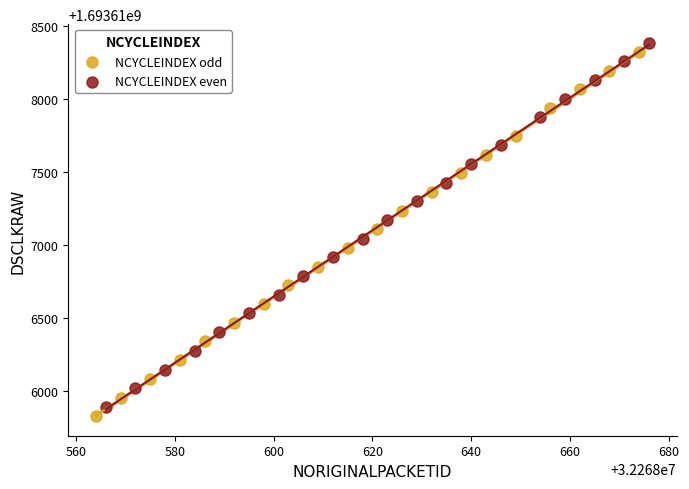

Which series contains the lowest Y value?

NCYCLEINDEX odd